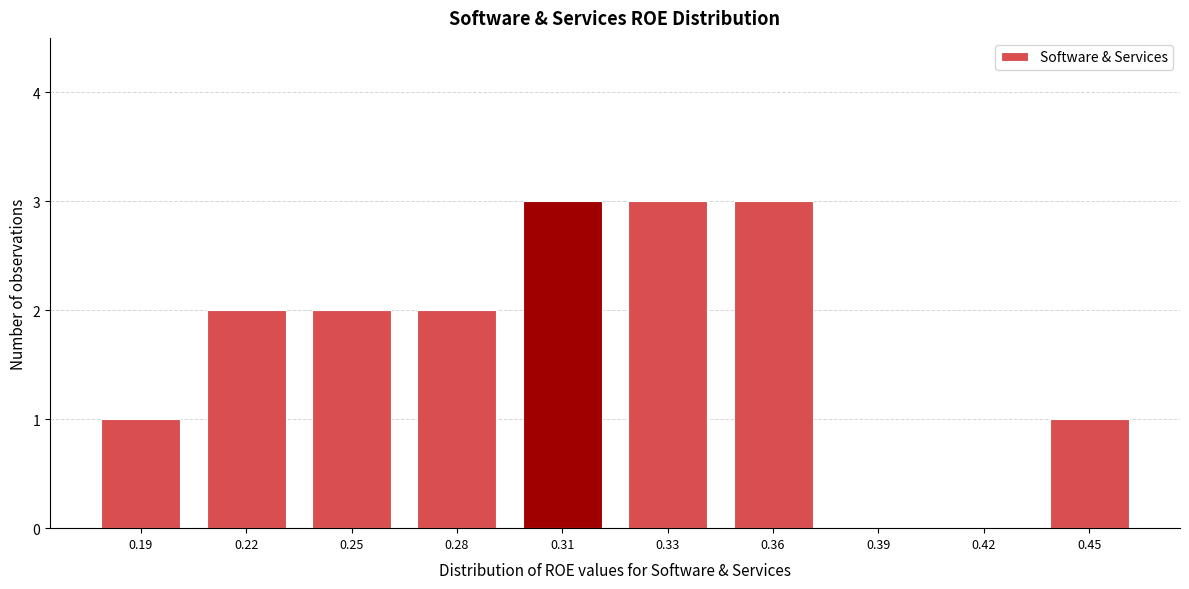

Reading left to right, extract all data points from this chart.

0.19=1	0.22=2	0.25=2	0.28=2	0.31=3	0.33=3	0.36=3	0.39=0	0.42=0	0.45=1